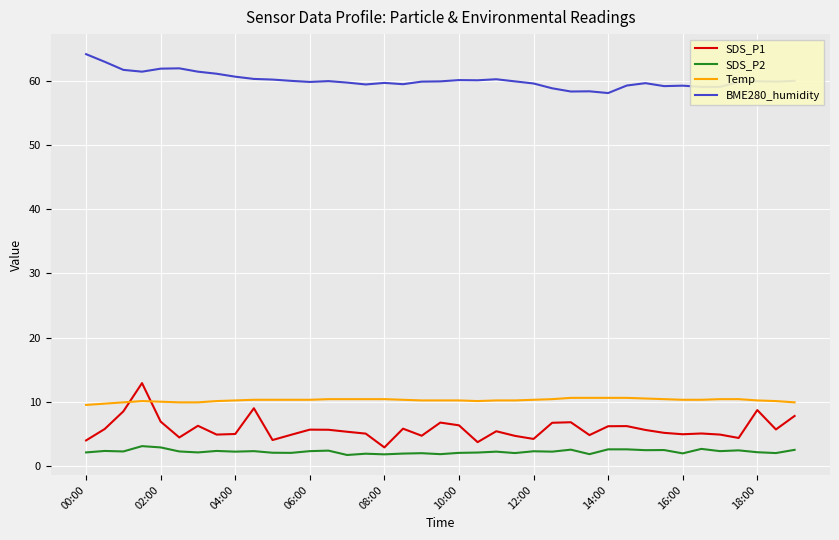

Which series has the widest spread of values?

SDS_P1